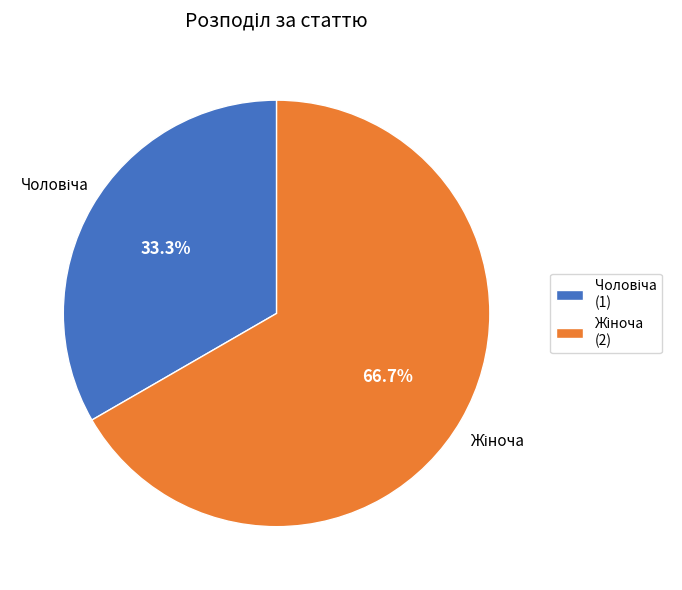

Is there any slice that represents more than half of the pie?

Yes